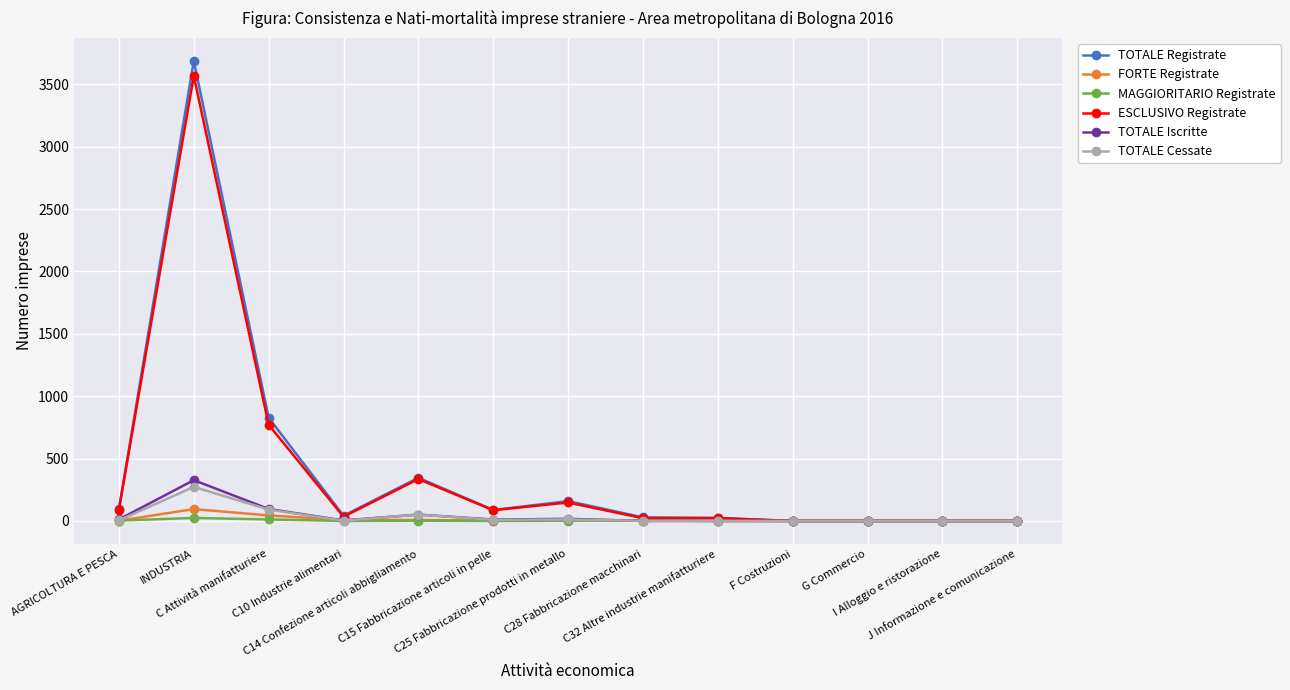

How many categories are shown in the chart?

13